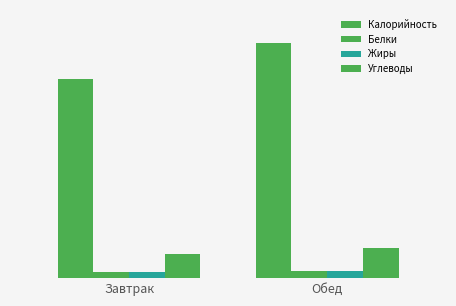

The Калорийность series shows 383.6 at Обед. True or false?

False